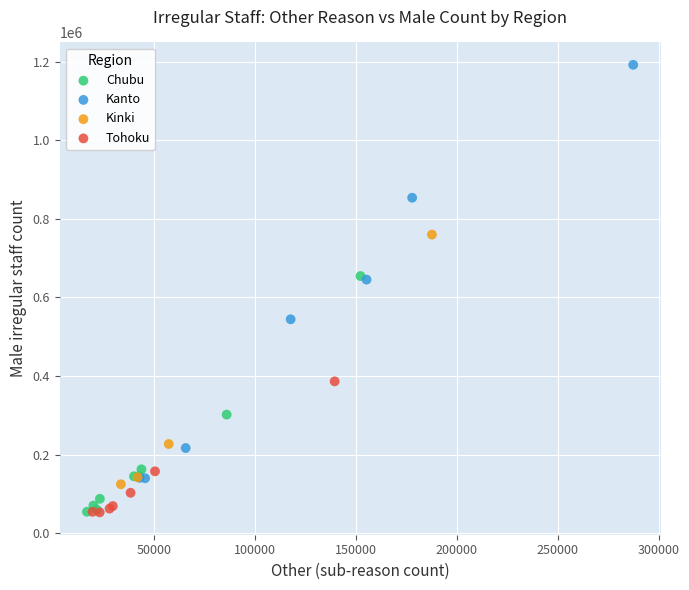

Which series has the largest Y range (max minus min)?

Kanto